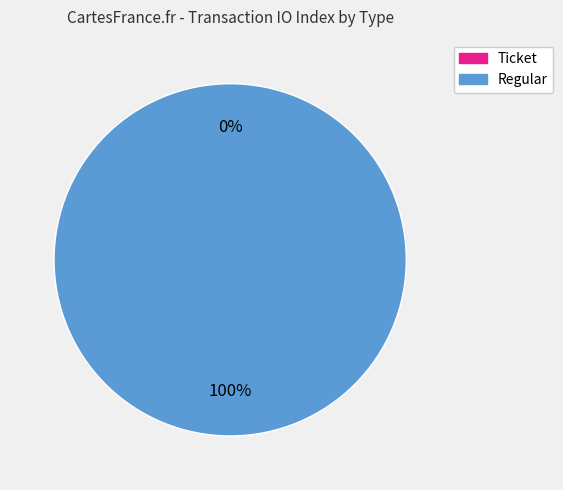

To the nearest percent, what is the difference between the Ticket and Regular slice percentages?

100%